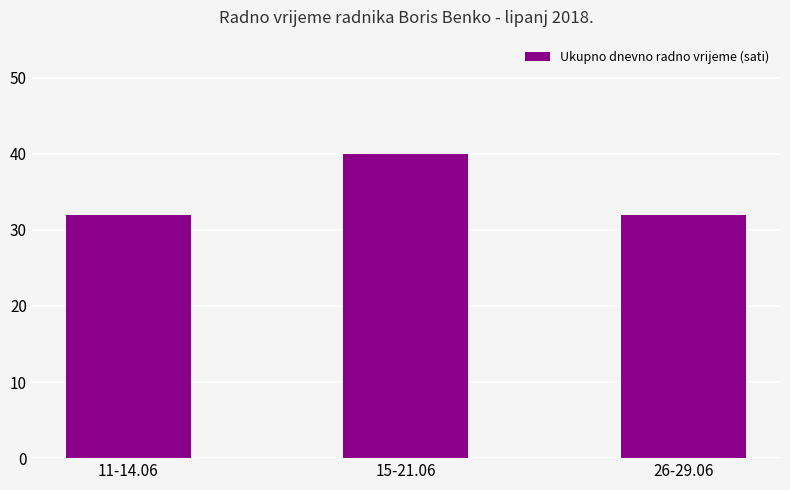

Count the number of data series in this chart.

1